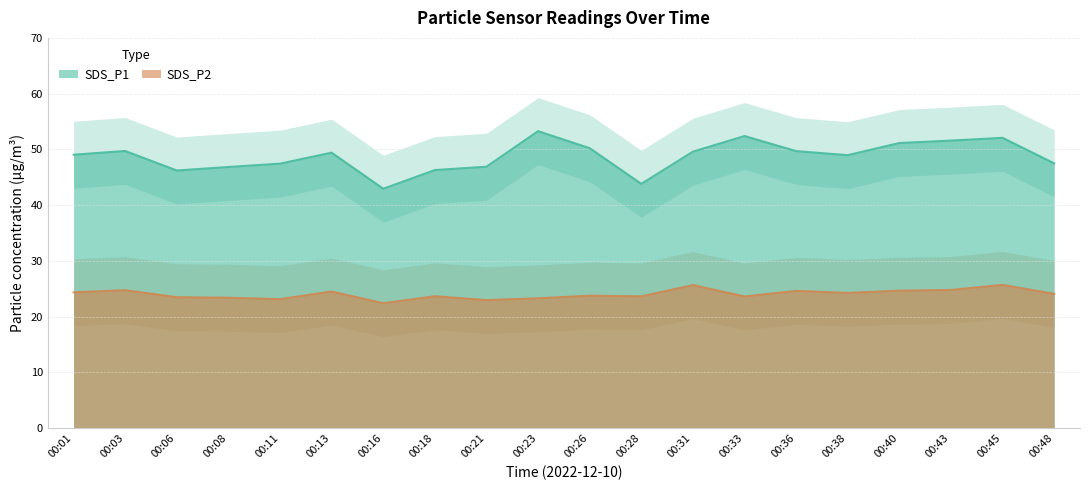

Which series has the widest spread of values?

SDS_P1